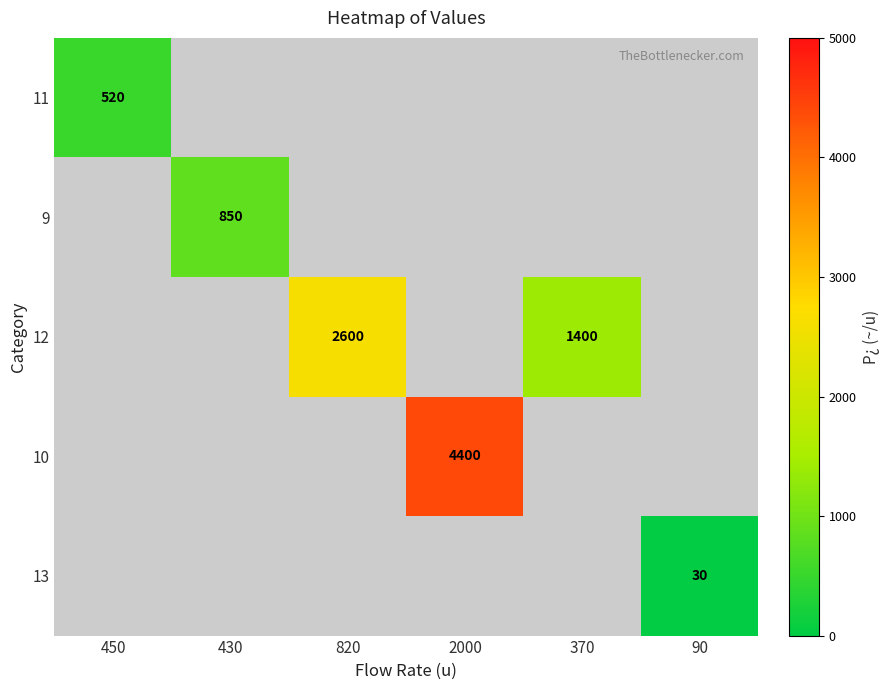

True or false: 10 has a value of 3035 at 2000.

False